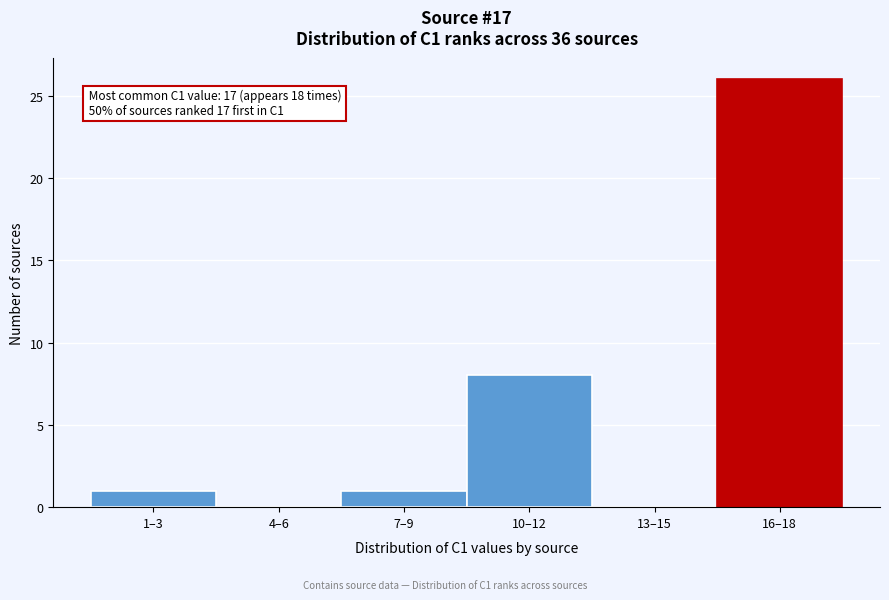

Reading left to right, what are all the values shown in this chart?

1–3=1	4–6=0	7–9=1	10–12=8	13–15=0	16–18=26